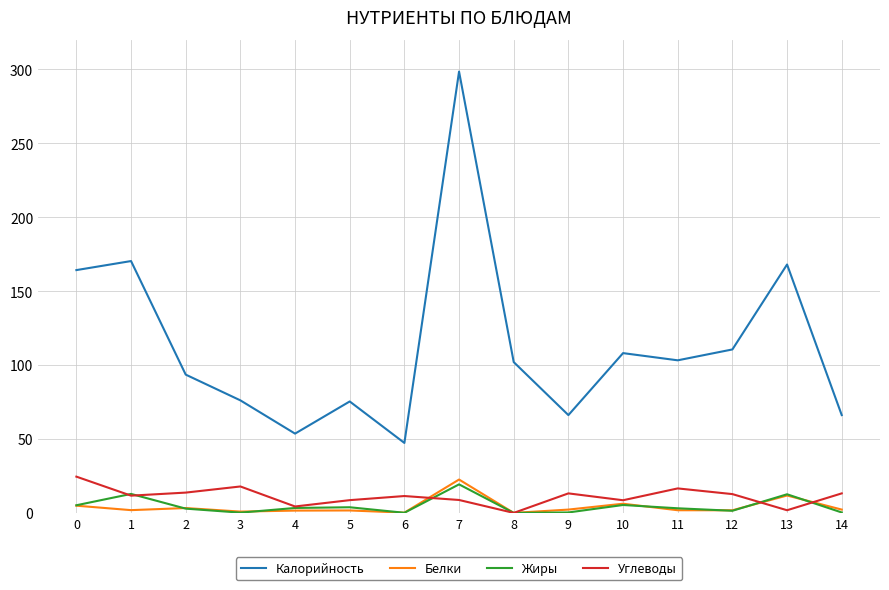

Which series has the largest range (max minus min)?

Калорийность